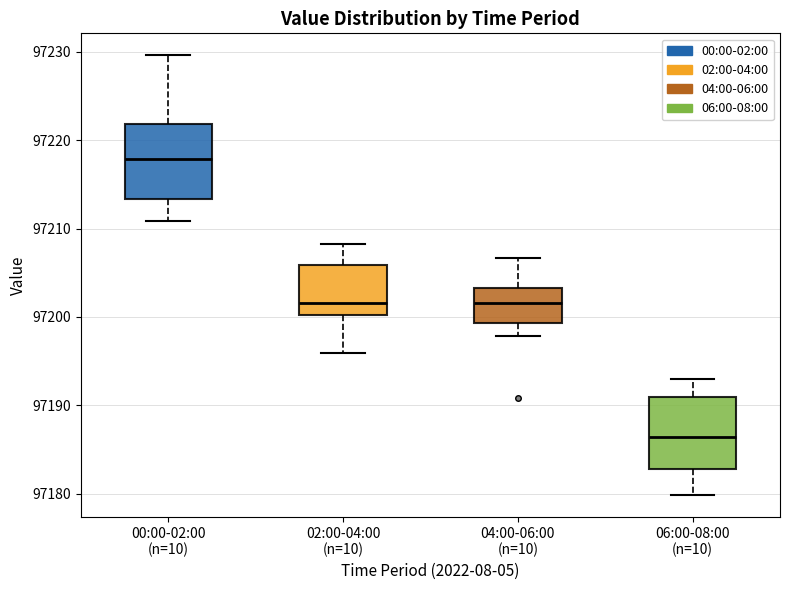

Reading left to right, transcribe this box plot: for each box, give where its median line is, the range the box spans, and where its two whiskers end, as read against the y-axis. The values are not printed on the chart, so give them approximately, as read against the axis.

00:00-02:00 (n=10): median 97218, box 97213 to 97222, whiskers 97211 to 97230
02:00-04:00 (n=10): median 97202, box 97200 to 97206, whiskers 97196 to 97208
04:00-06:00 (n=10): median 97202, box 97199 to 97203, whiskers 97198 to 97207
06:00-08:00 (n=10): median 97186, box 97183 to 97191, whiskers 97180 to 97193